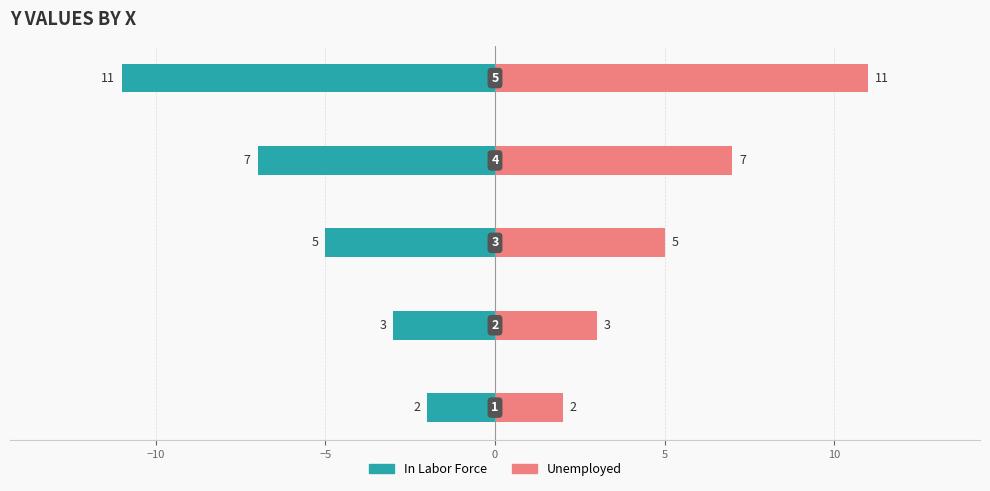

What is the approximate value of Unemployed at 0?

7